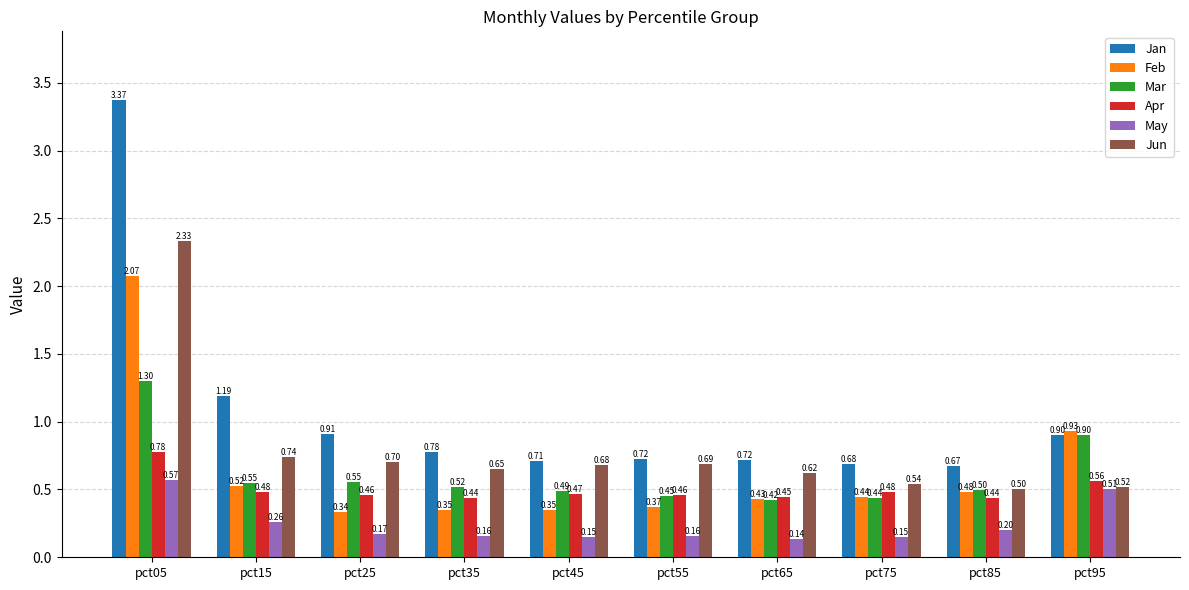

Rank the categories by Jun value from highest to lowest.

pct05, pct15, pct25, pct55, pct45, pct35, pct65, pct75, pct95, pct85